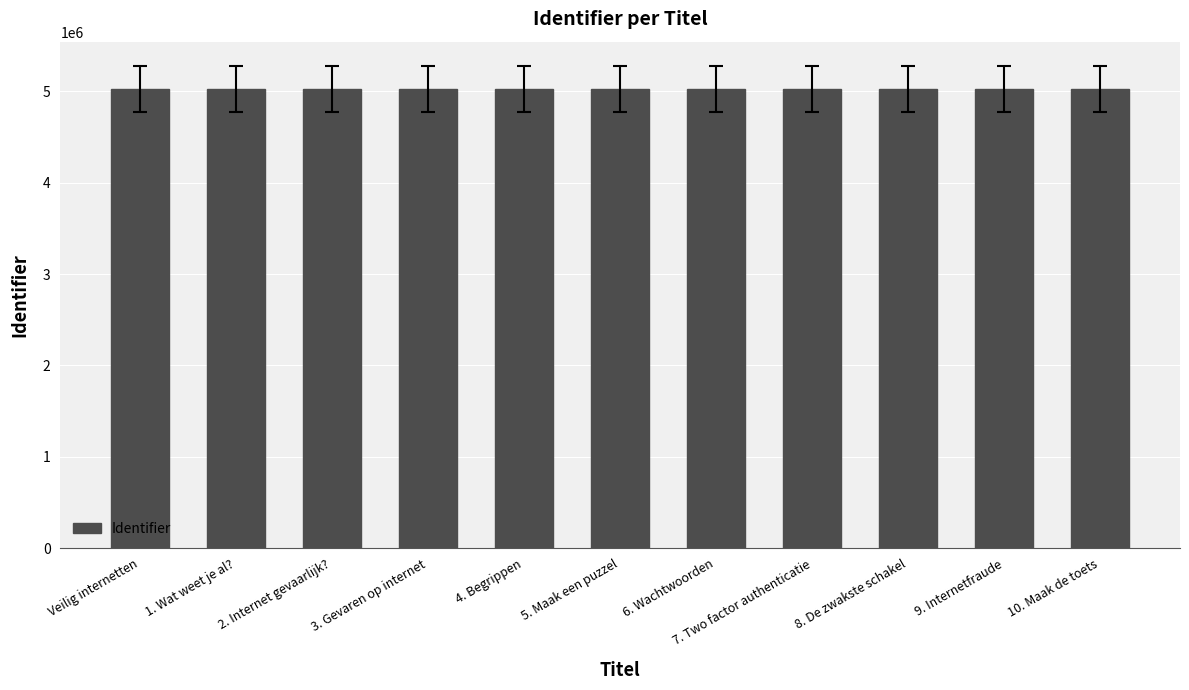

What is the minimum value shown in the chart?

5029703